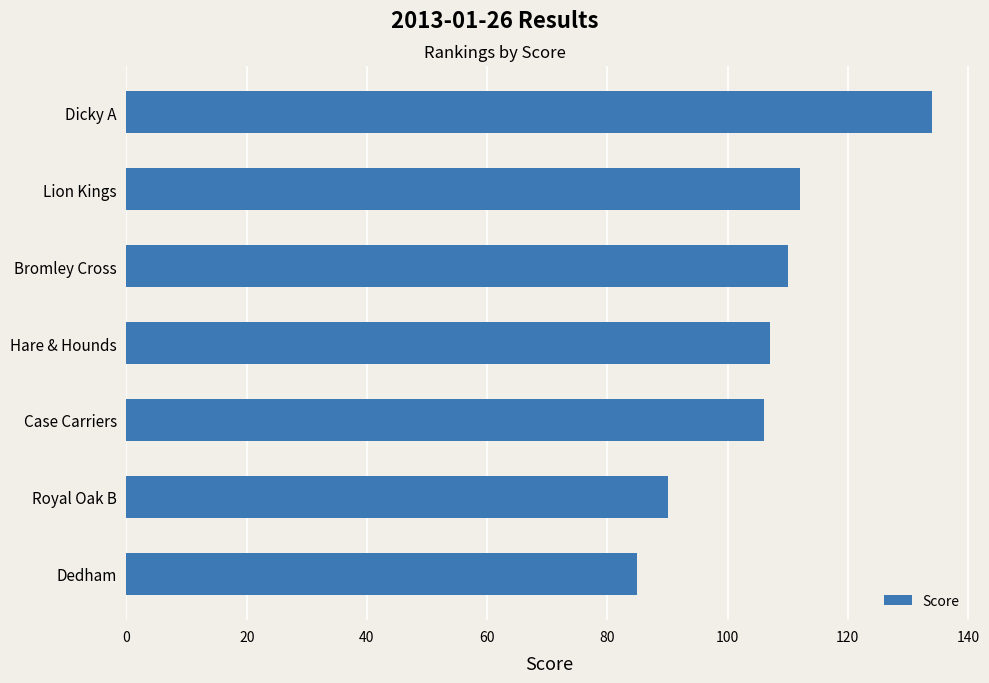

Count the number of data series in this chart.

1